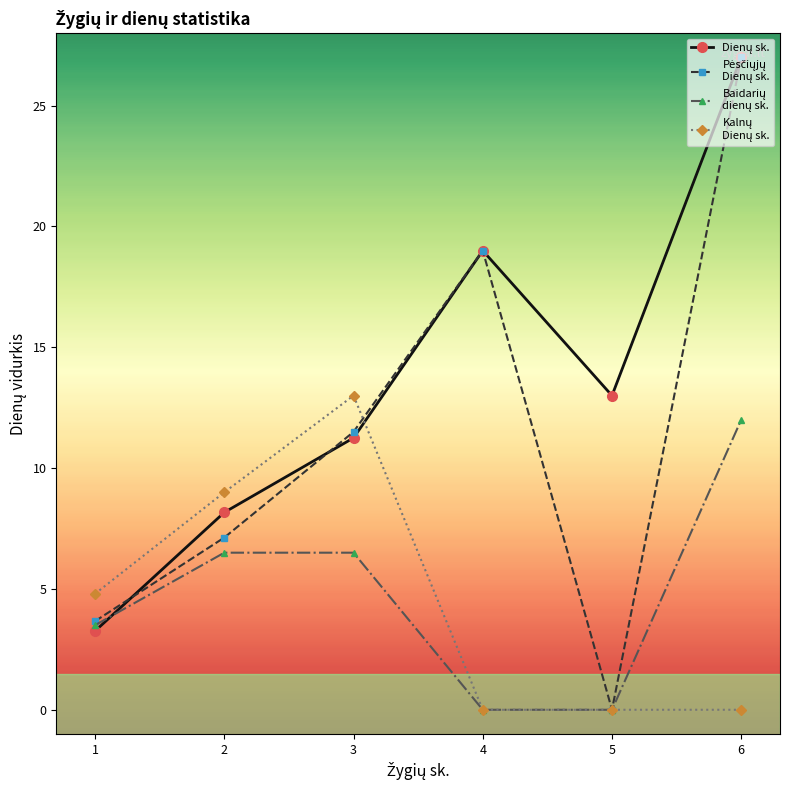

What is the total value across all series at 1?

15.2